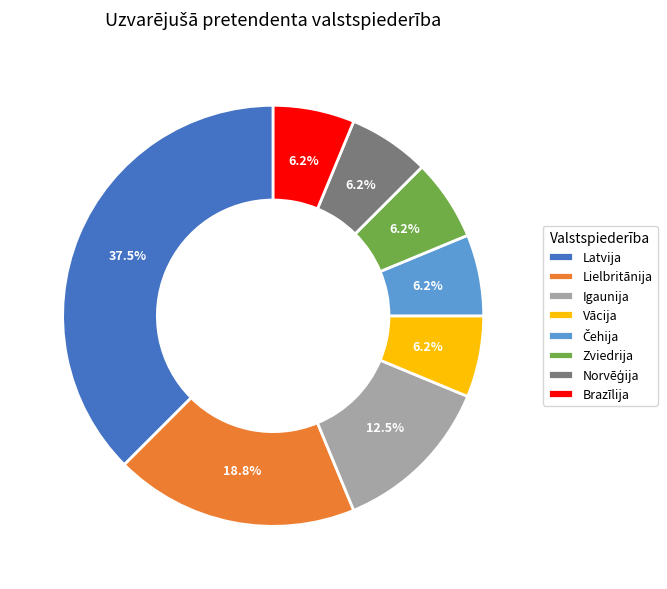

To the nearest percent, what portion does Vācija represent?

6%